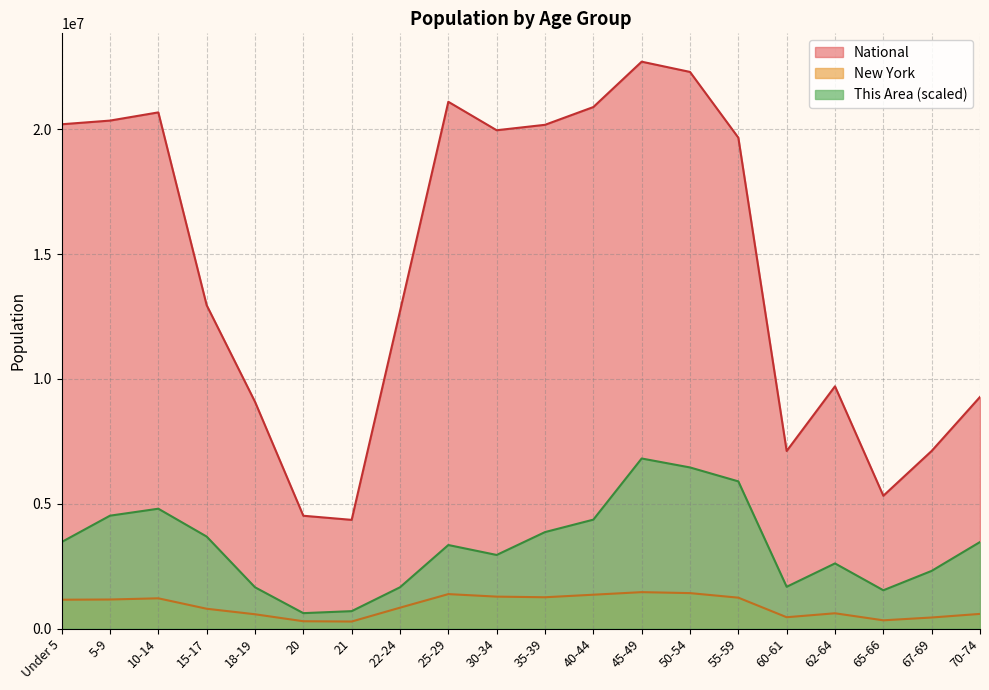

Which series changed the most between 22-24 and 55-59?

National